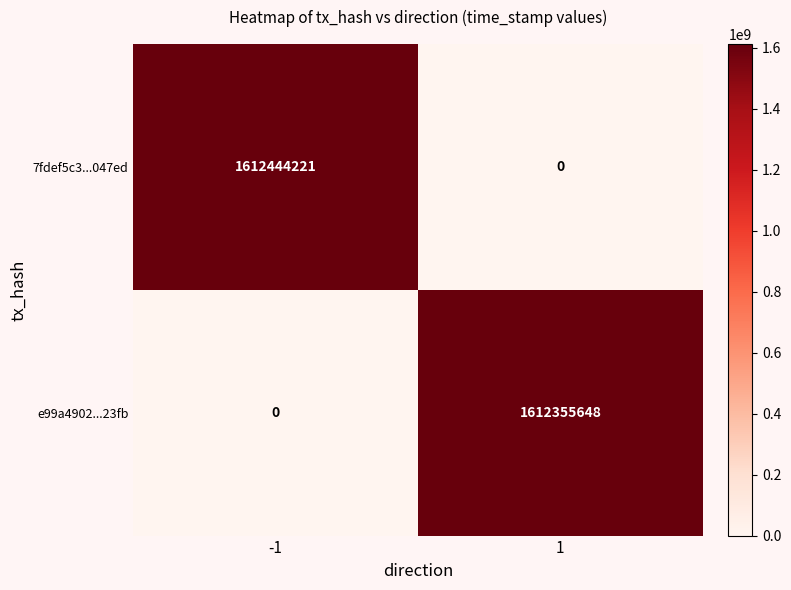

What is the highest value of the 7fdef5c3...047ed series?

1612444221